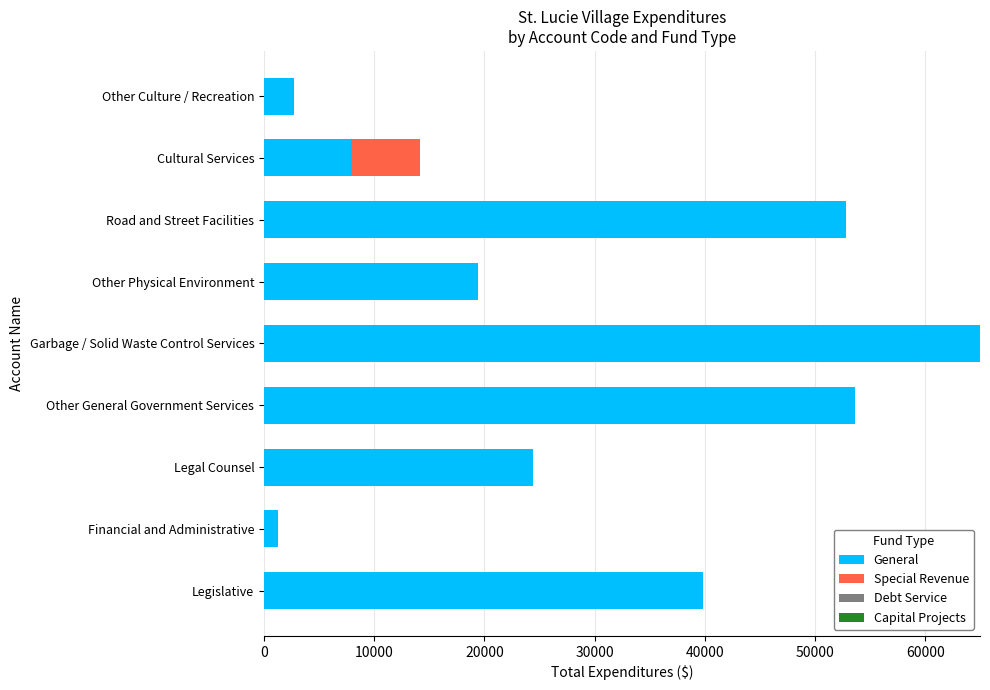

Which series changed the most between Other General Government Services and Other Physical Environment?

General